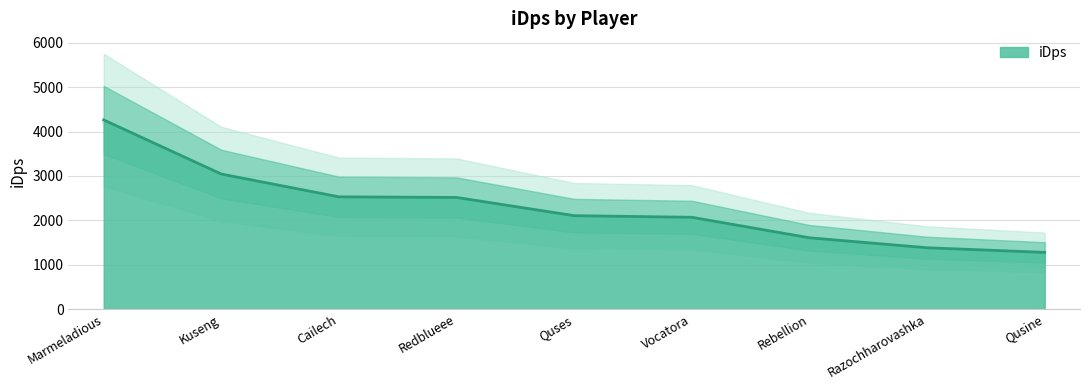

Between Cailech and Kuseng, which is larger?

Kuseng